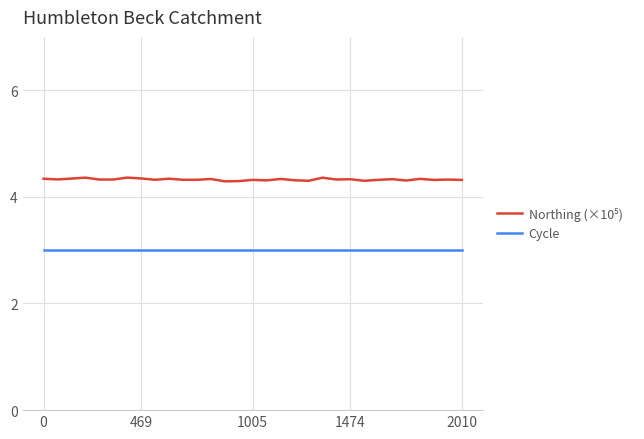

What is the smallest value displayed?

3.0